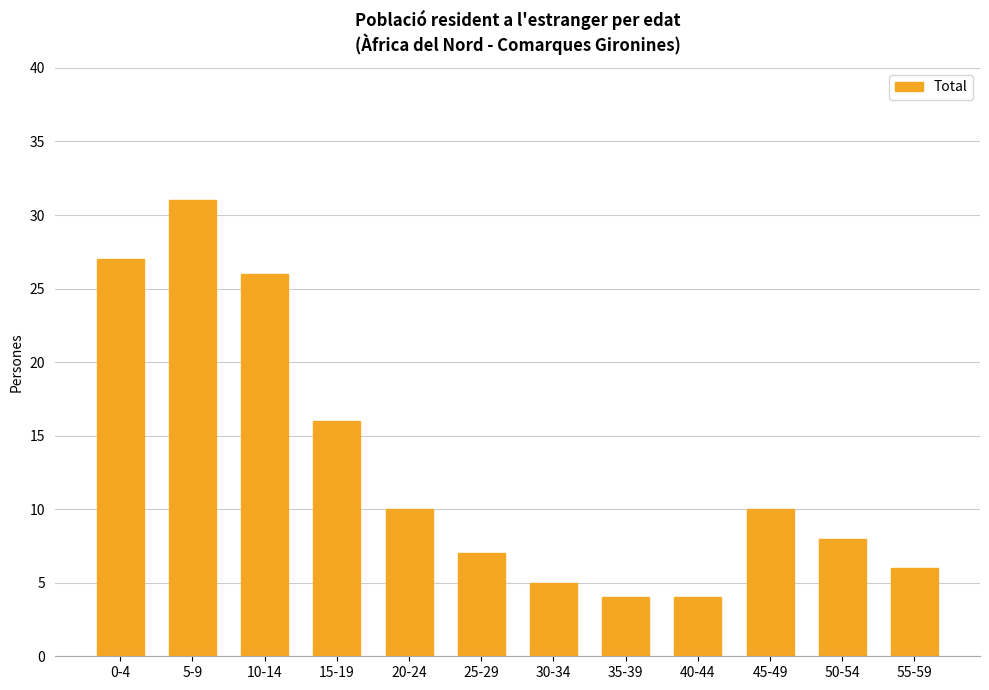

What is the maximum value shown in the chart?

31